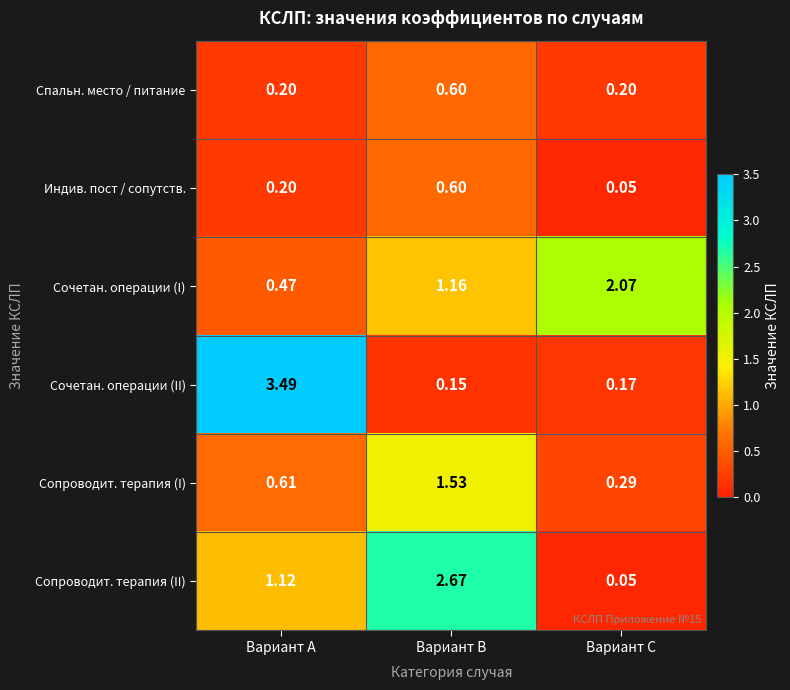

At which label does Сопроводит. терапия (II) reach its peak?

Вариант B